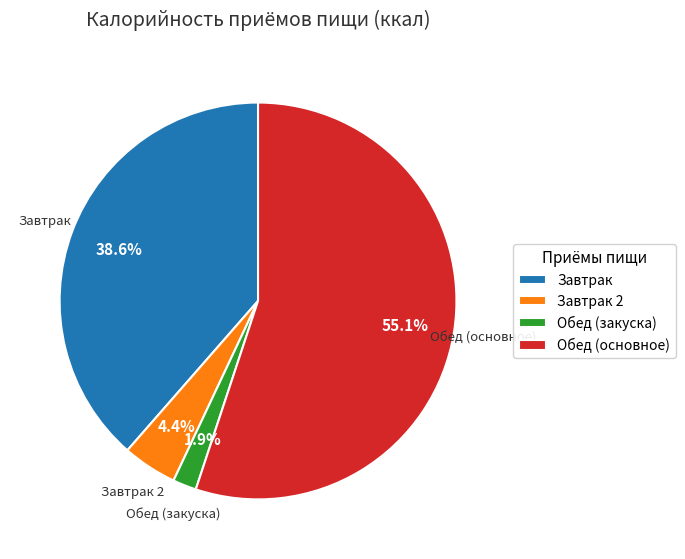

To the nearest percent, what is the difference between the largest and smallest slice percentages?

53%